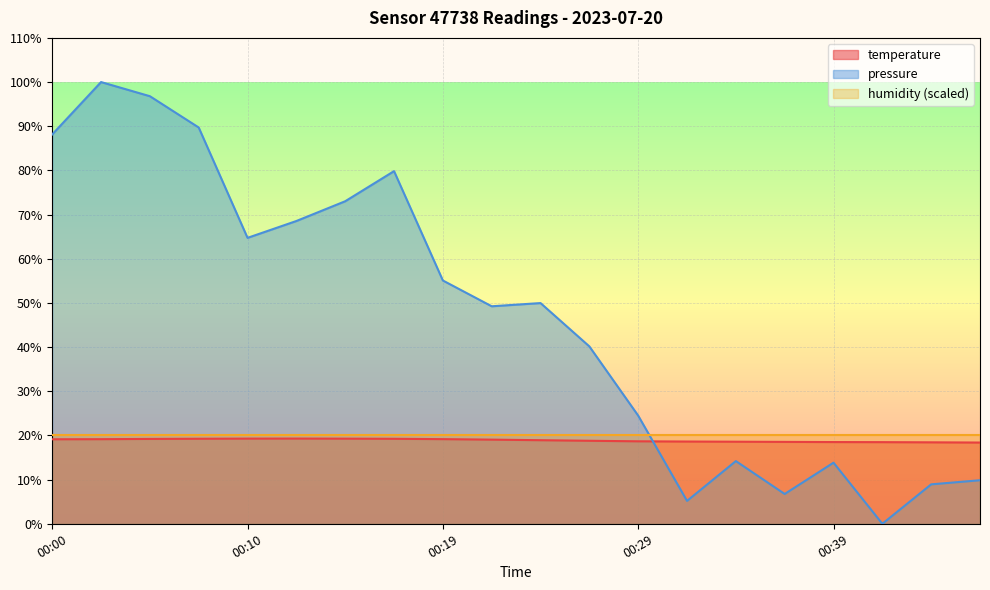

Reading right to left, transcribe all the data shown in this chart.

temperature: 00:46=18.4	00:44=18.4	00:41=18.5	00:39=18.5	00:36=18.5	00:34=18.6	00:31=18.6	00:29=18.7	00:27=18.8	00:24=18.9	00:22=19.1	00:19=19.2	00:17=19.2	00:14=19.3	00:12=19.3	00:10=19.3	00:07=19.2	00:05=19.2	00:02=19.1	00:00=19.1
pressure_norm: 00:46=9.9	00:44=8.9	00:41=0.0	00:39=13.8	00:36=6.7	00:34=14.2	00:31=5.2	00:29=24.5	00:27=40.2	00:24=50.0	00:22=49.2	00:19=55.1	00:17=79.8	00:14=73.0	00:12=68.5	00:10=64.7	00:07=89.7	00:05=96.8	00:02=100.0	00:00=88.1